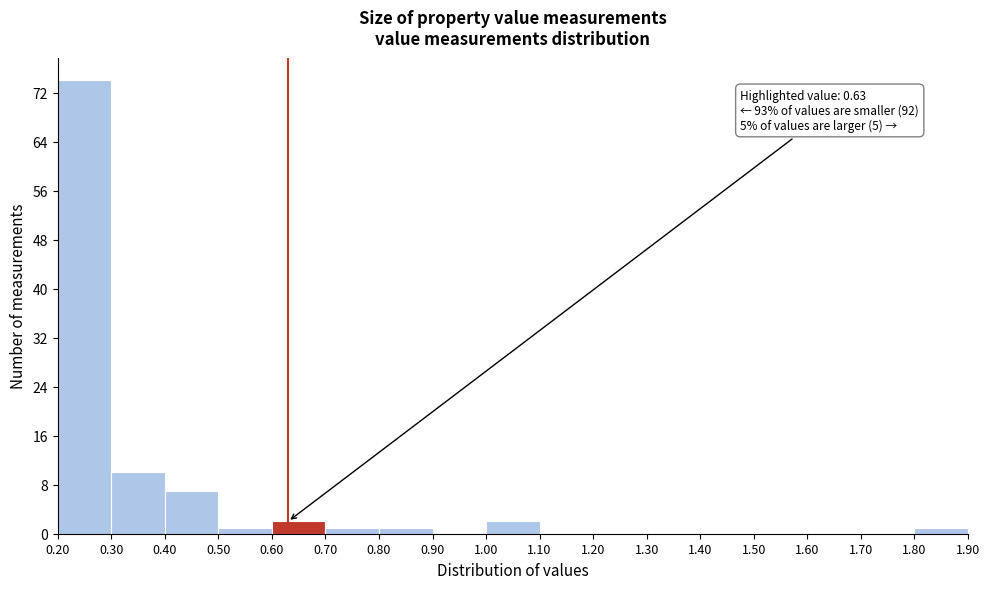

Which range on the x-axis has the tallest bar?

0.20 to 0.30